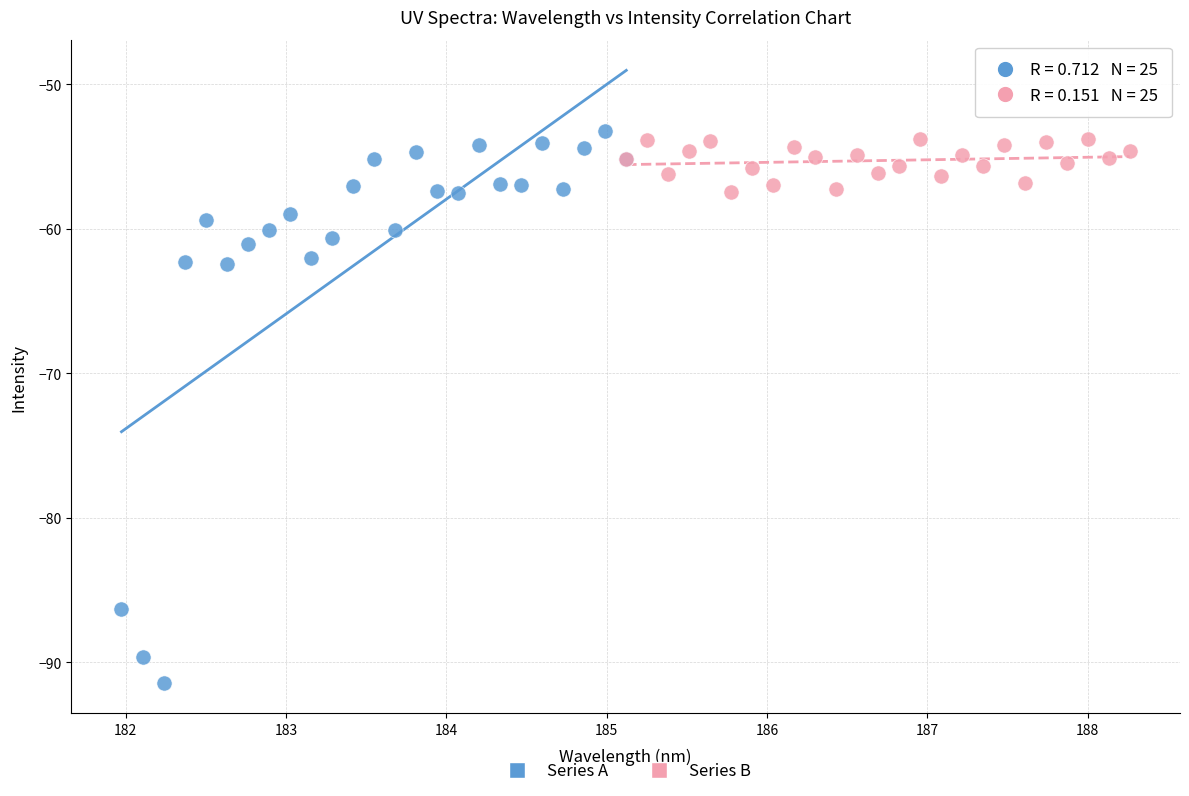

Which series contains the lowest Y value?

Series A